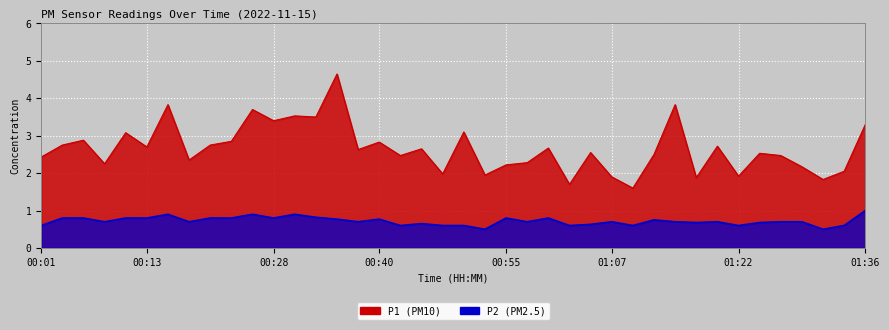

True or false: P2 and P1 intersect in this chart.

False